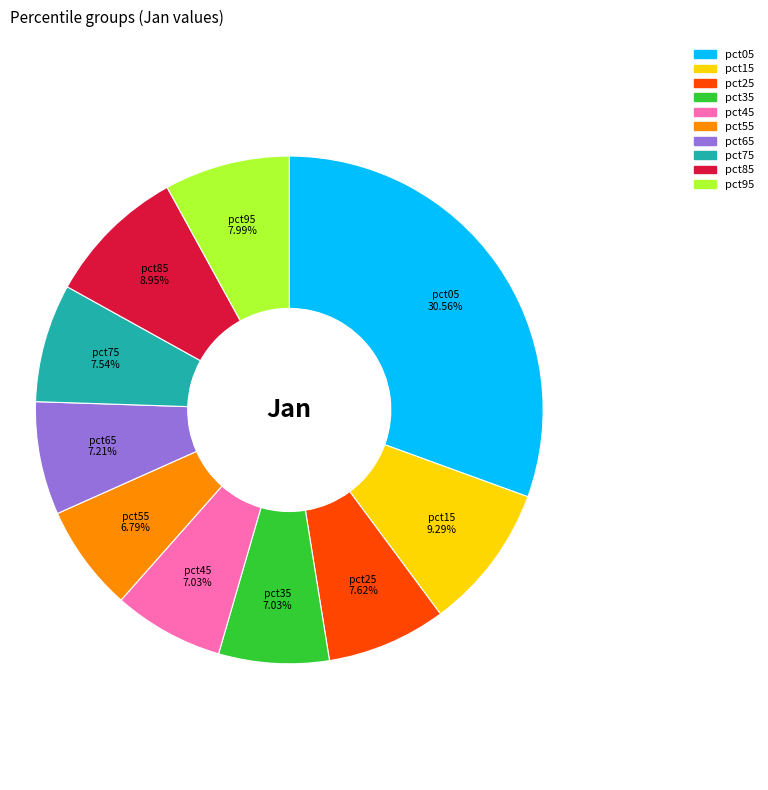

What percentage do pct95 and pct05 together represent?

38.5%